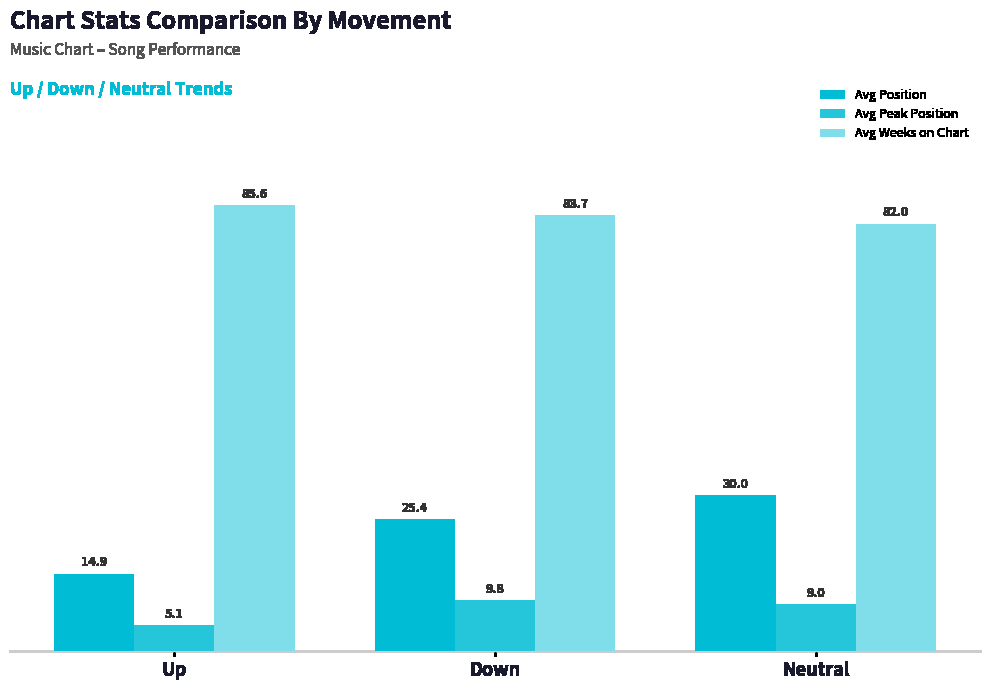

At which label is Avg Position closest to 22?

Down